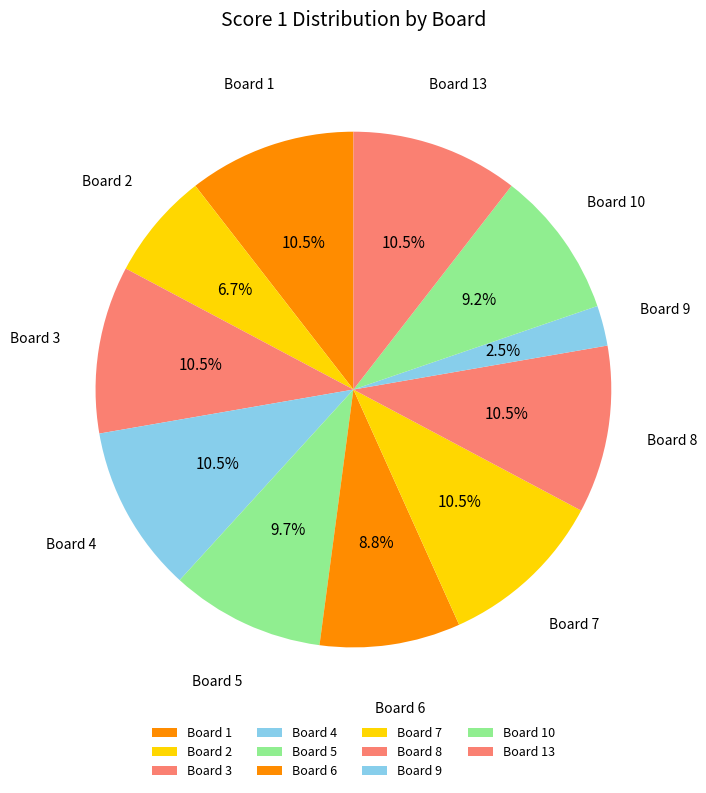

Which slice is the smallest?

Board 9